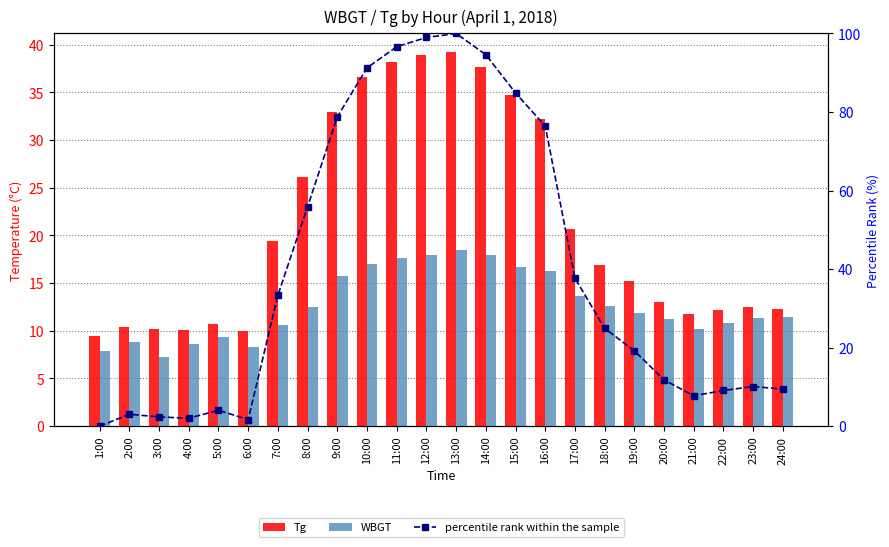

At which label is WBGT closest to 12?

19:00